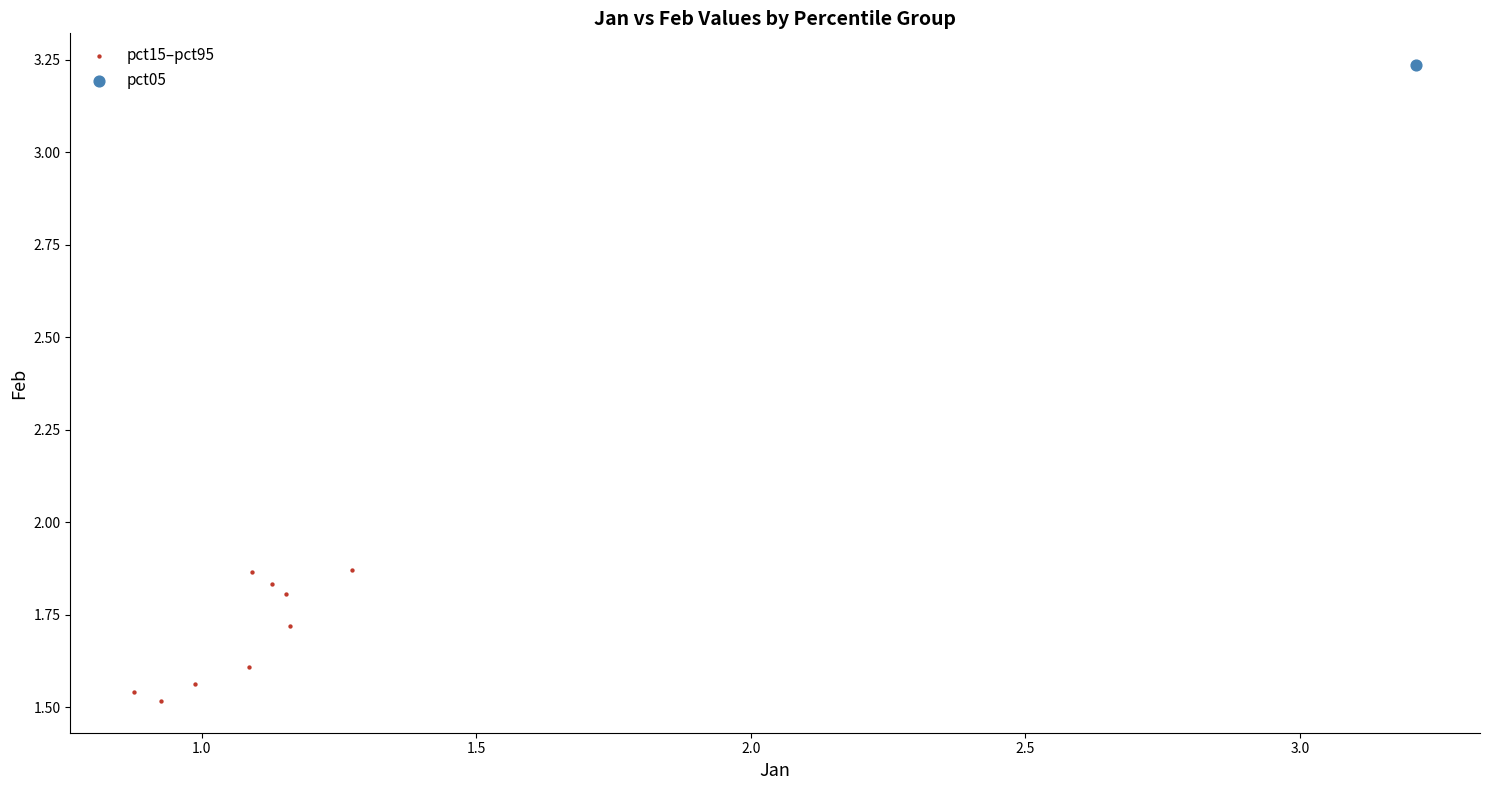

What are all the series names shown in the legend?

pct15–pct95, pct05